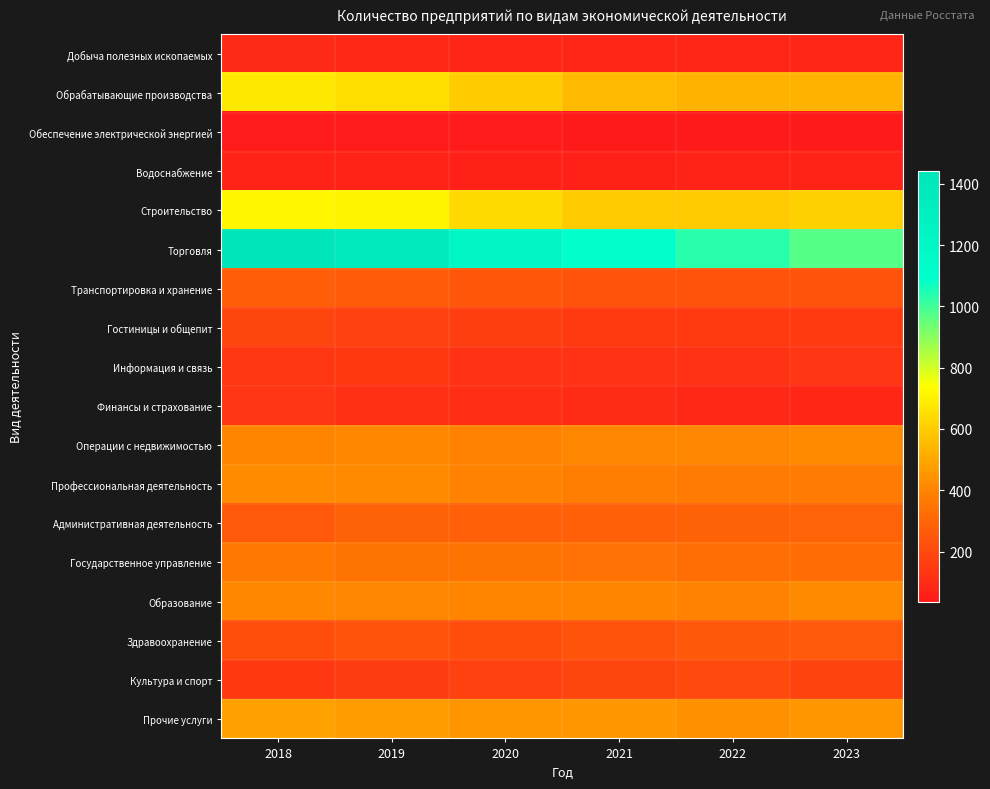

Reading left to right, list all the values displayed in this chart.

Добыча полезных ископаемых: 2018=95	2019=88	2020=78	2021=79	2022=79	2023=75
Обрабатывающие производства: 2018=678	2019=650	2020=600	2021=552	2022=529	2023=530
Обеспечение электрической энергией: 2018=45	2019=44	2020=42	2021=38	2022=37	2023=36
Водоснабжение: 2018=66	2019=70	2020=58	2021=61	2022=65	2023=67
Строительство: 2018=715	2019=709	2020=639	2021=595	2022=592	2023=610
Торговля: 2018=1442	2019=1374	2020=1212	2021=1088	2022=1034	2023=975
Транспортировка и хранение: 2018=268	2019=263	2020=247	2021=232	2022=236	2023=233
Гостиницы и общепит: 2018=189	2019=174	2020=167	2021=149	2022=151	2023=147
Информация и связь: 2018=139	2019=143	2020=127	2021=123	2022=123	2023=130
Финансы и страхование: 2018=132	2019=117	2020=109	2021=97	2022=86	2023=80
Операции с недвижимостью: 2018=402	2019=412	2020=398	2021=404	2022=408	2023=415
Профессиональная деятельность: 2018=424	2019=416	2020=397	2021=380	2022=374	2023=372
Административная деятельность: 2018=261	2019=284	2020=280	2021=280	2022=288	2023=291
Государственное управление: 2018=363	2019=349	2020=349	2021=340	2022=328	2023=323
Образование: 2018=413	2019=406	2020=401	2021=399	2022=397	2023=420
Здравоохранение: 2018=220	2019=229	2020=222	2021=235	2022=251	2023=261
Культура и спорт: 2018=145	2019=155	2020=176	2021=188	2022=201	2023=184
Прочие услуги: 2018=485	2019=468	2020=452	2021=448	2022=433	2023=449